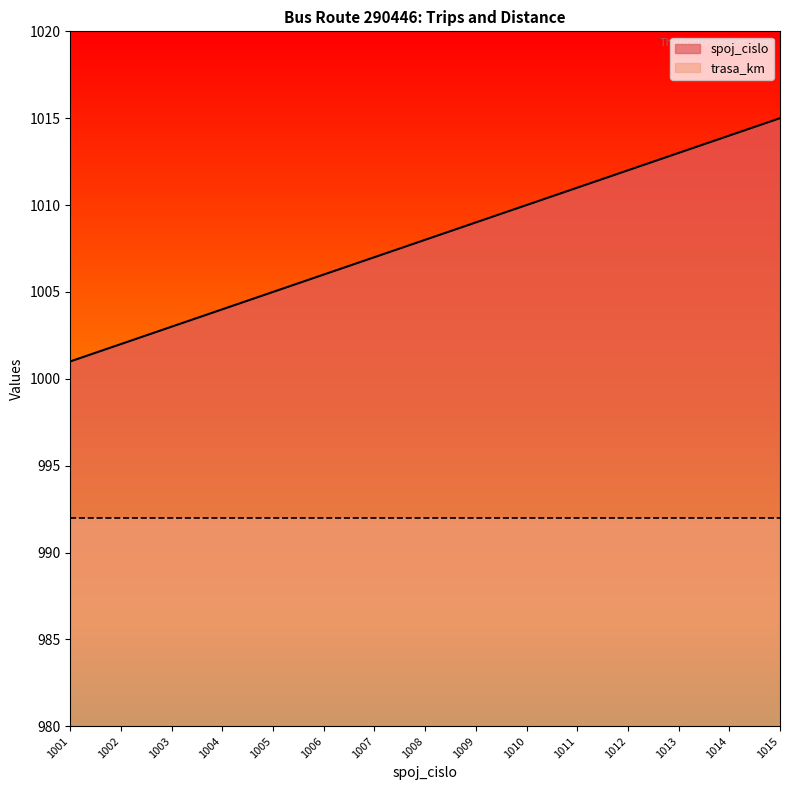

The value at 1011 is 1011. True or false?

True